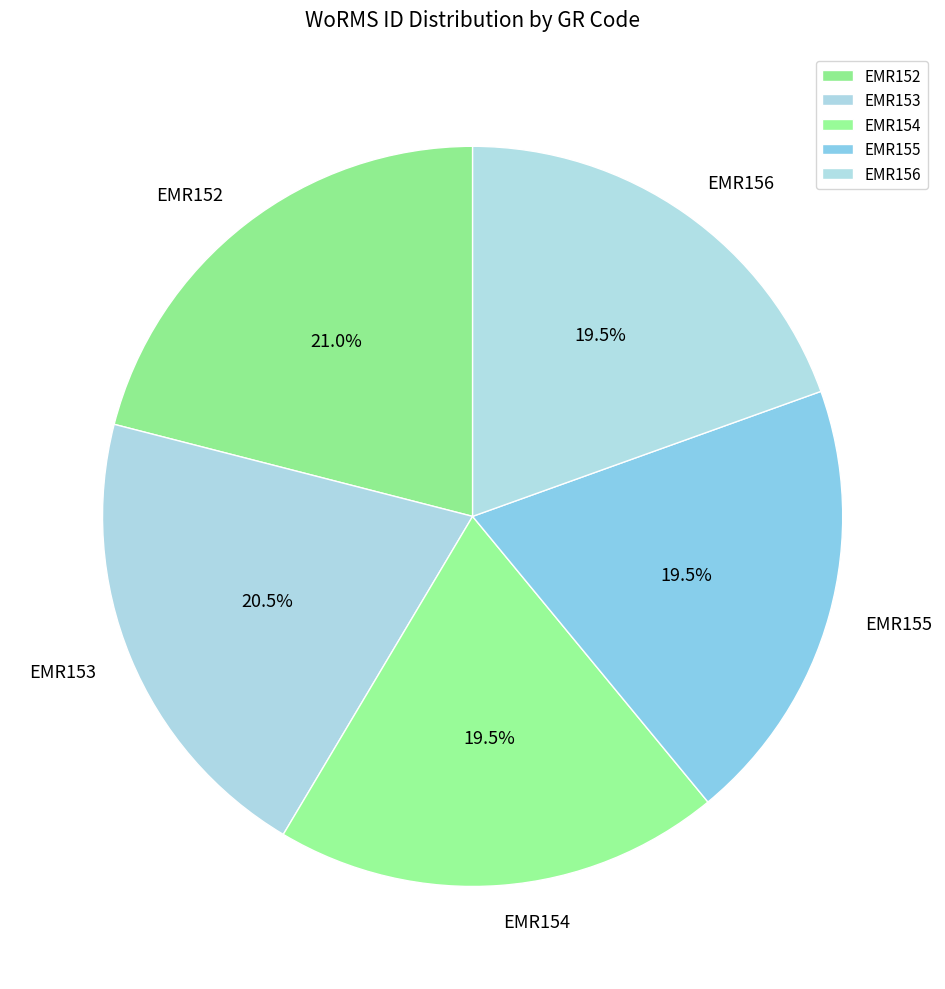

To the nearest percent, what is the combined percentage of EMR153 and EMR154?

40%